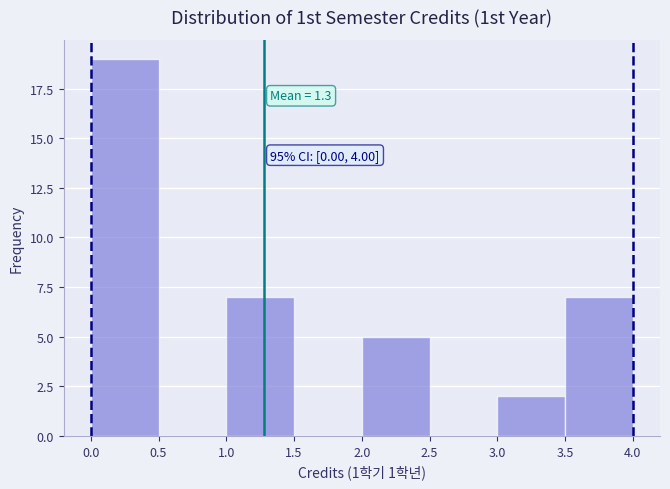

Over which range of the x-axis is the bar tallest?

0.0 to 0.5